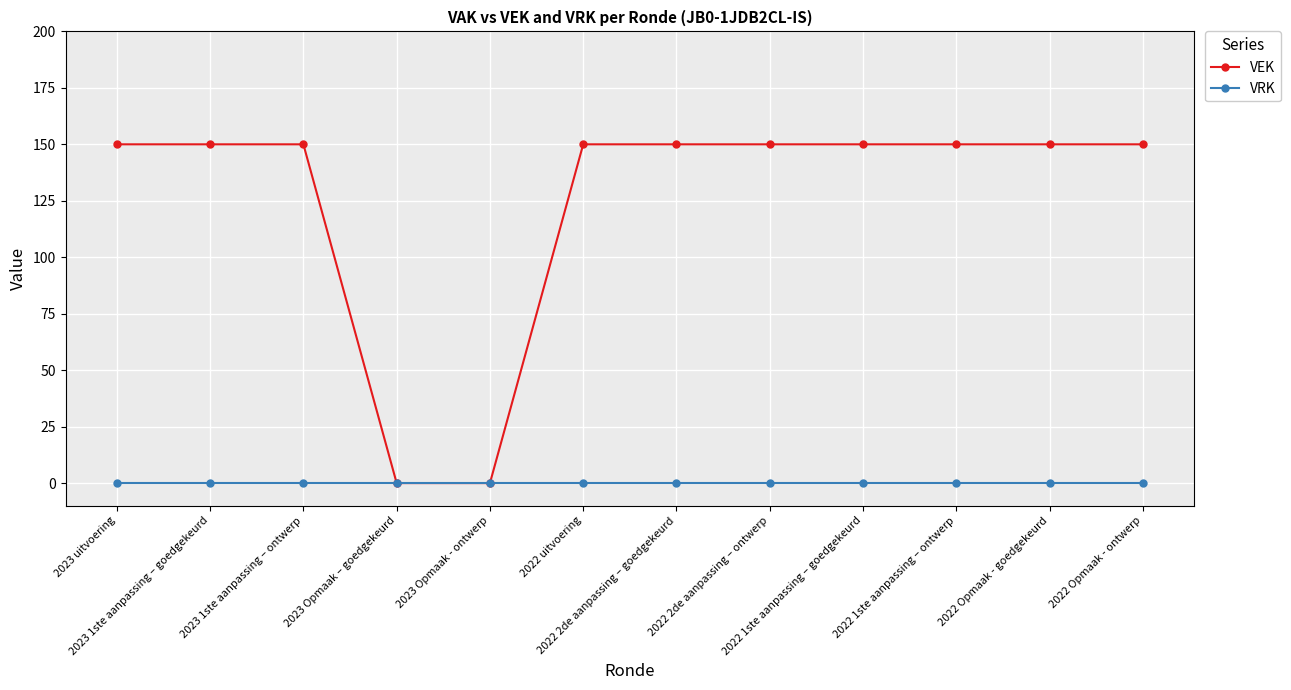

Rank the series by their average value, from lowest to highest.

VRK, VEK